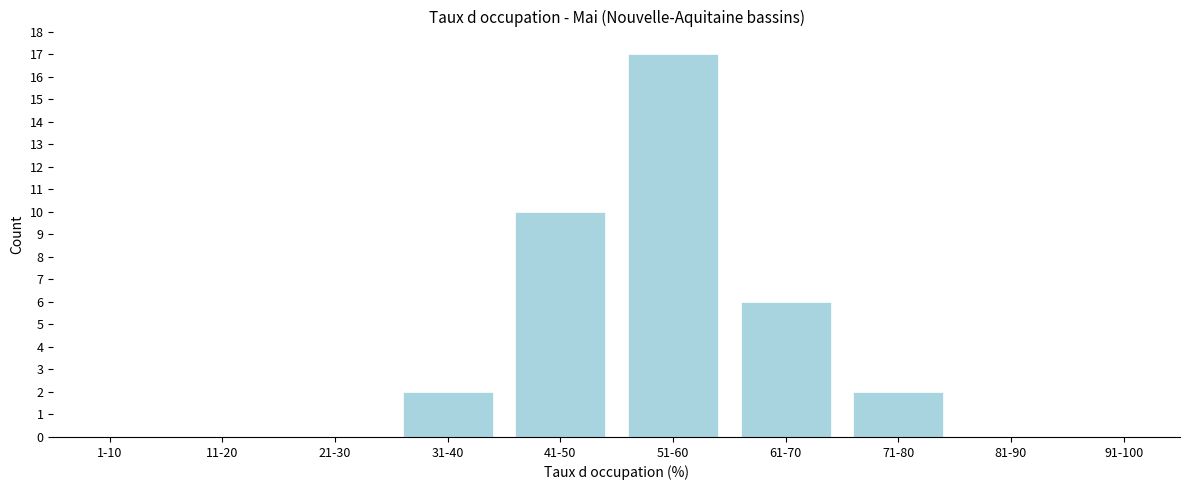

Reading right to left, transcribe all the data shown in this chart.

91-100=0	81-90=0	71-80=2	61-70=6	51-60=17	41-50=10	31-40=2	21-30=0	11-20=0	1-10=0